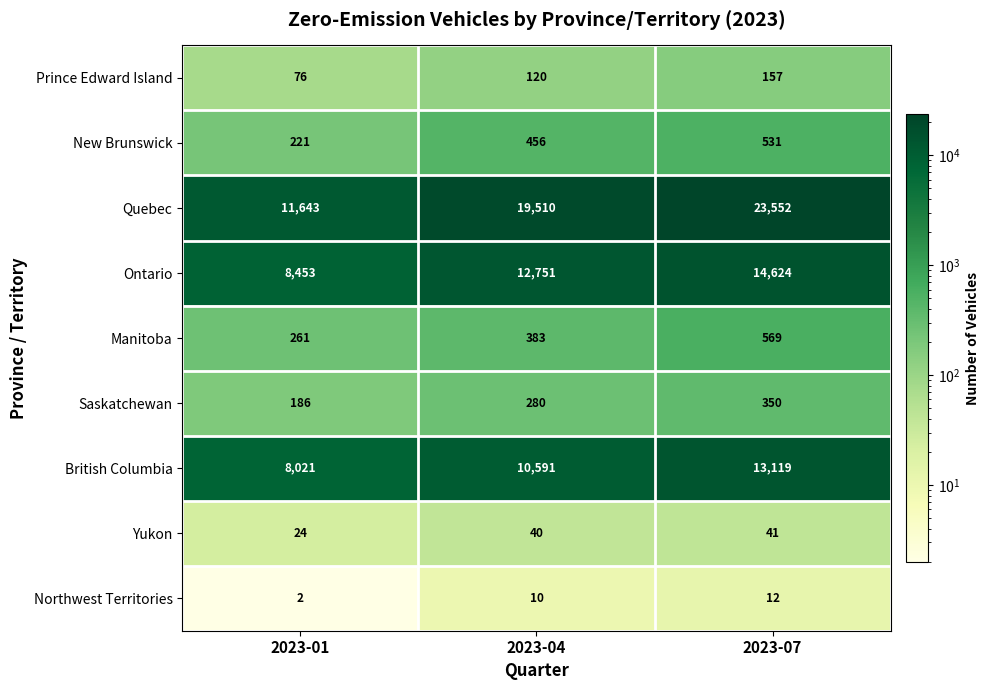

At which category is the sum across all series the highest?

2023-07